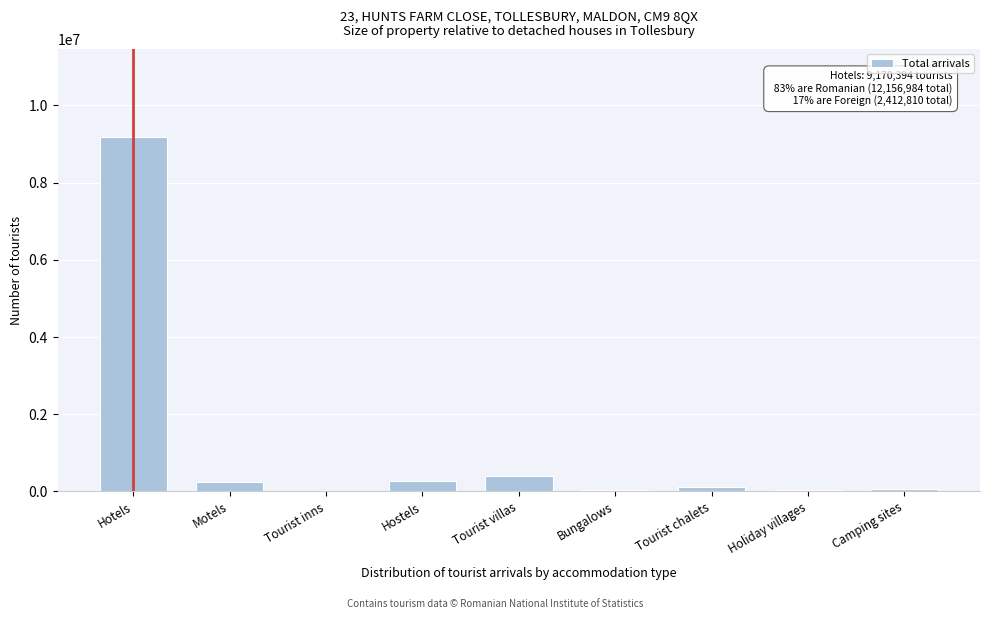

Where is the data nearest to the value 4586026?

Tourist villas